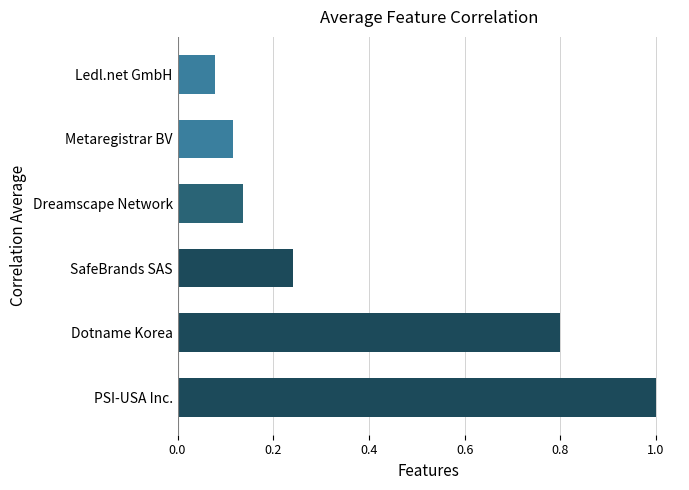

What is the difference between the maximum and second lowest values?

0.9